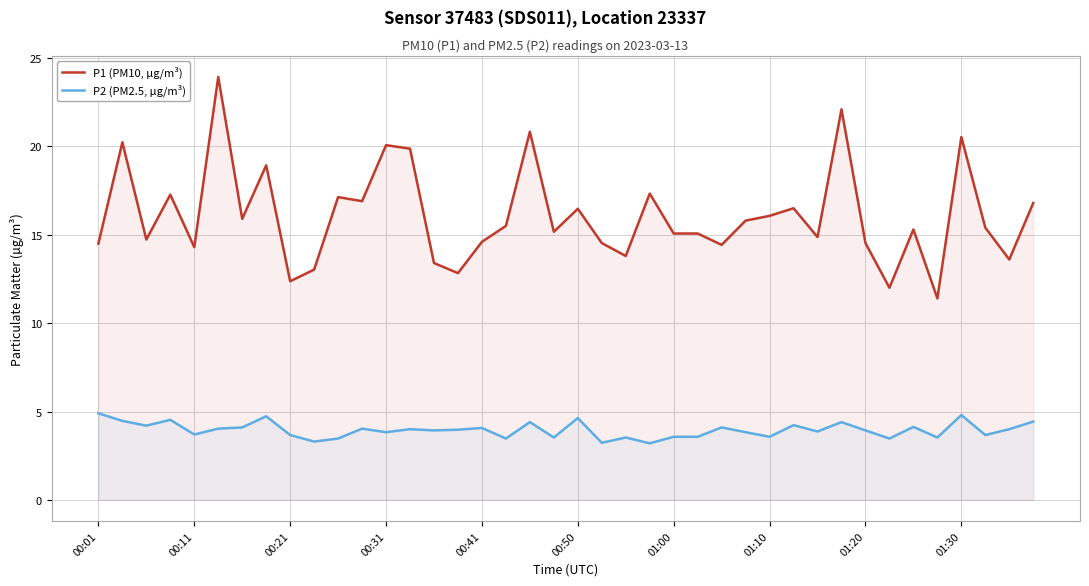

What is the minimum value shown in the chart?

3.2